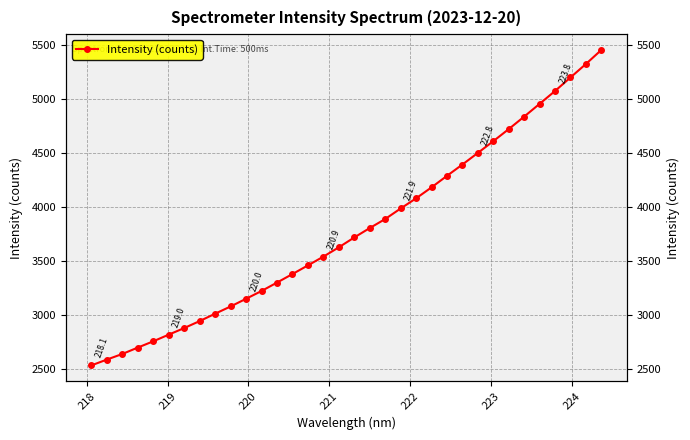

What is the minimum value shown in the chart?

2530.4